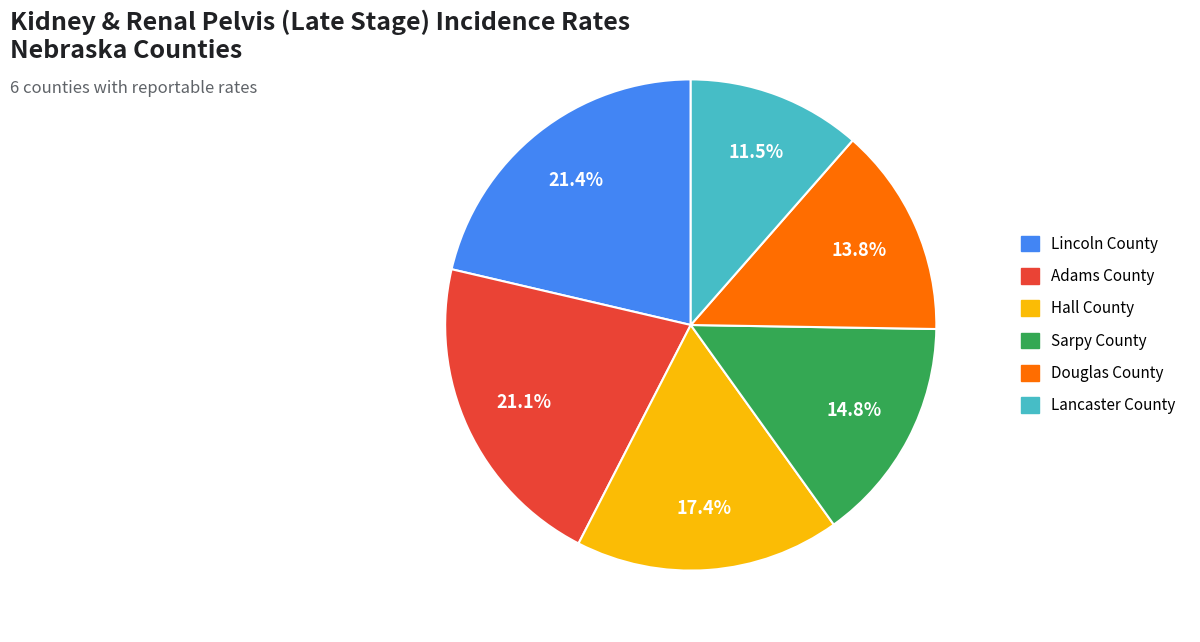

Is there a majority slice in this chart?

No